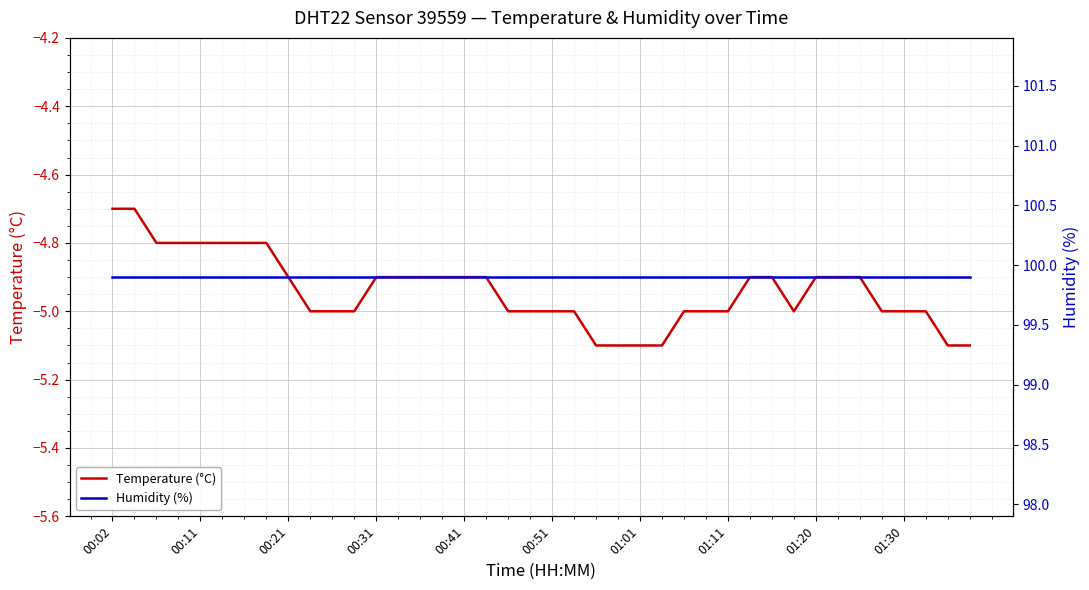

Where is the first local minimum for Temperature (°C)?

31